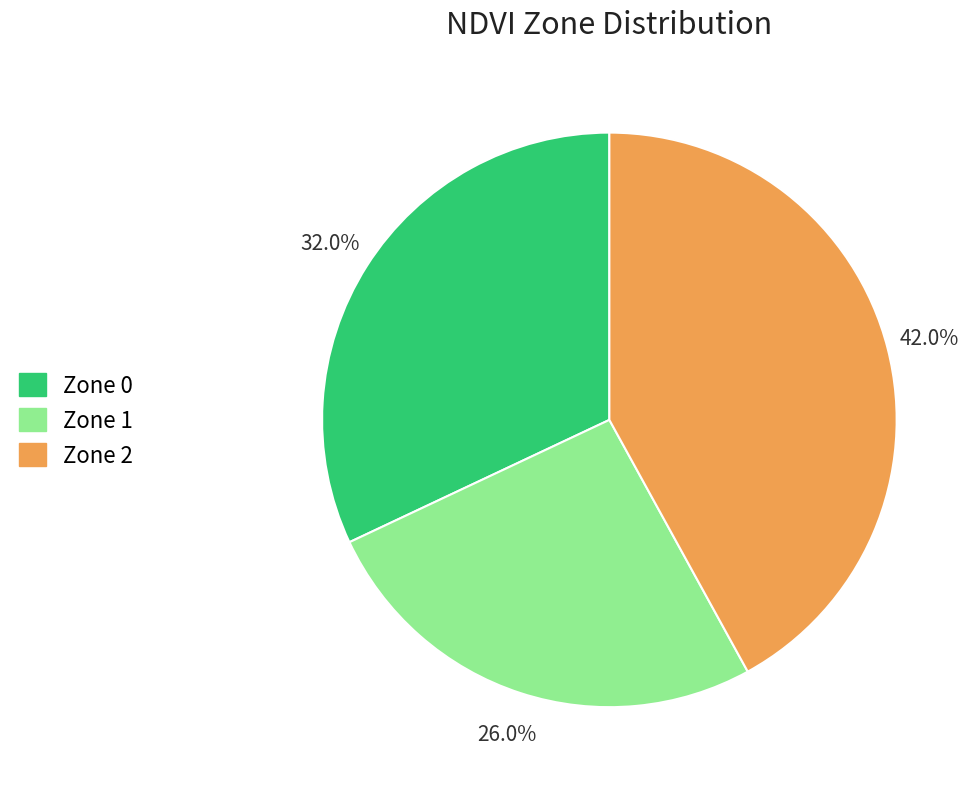

What portion of the pie excludes Zone 2?

58.0%